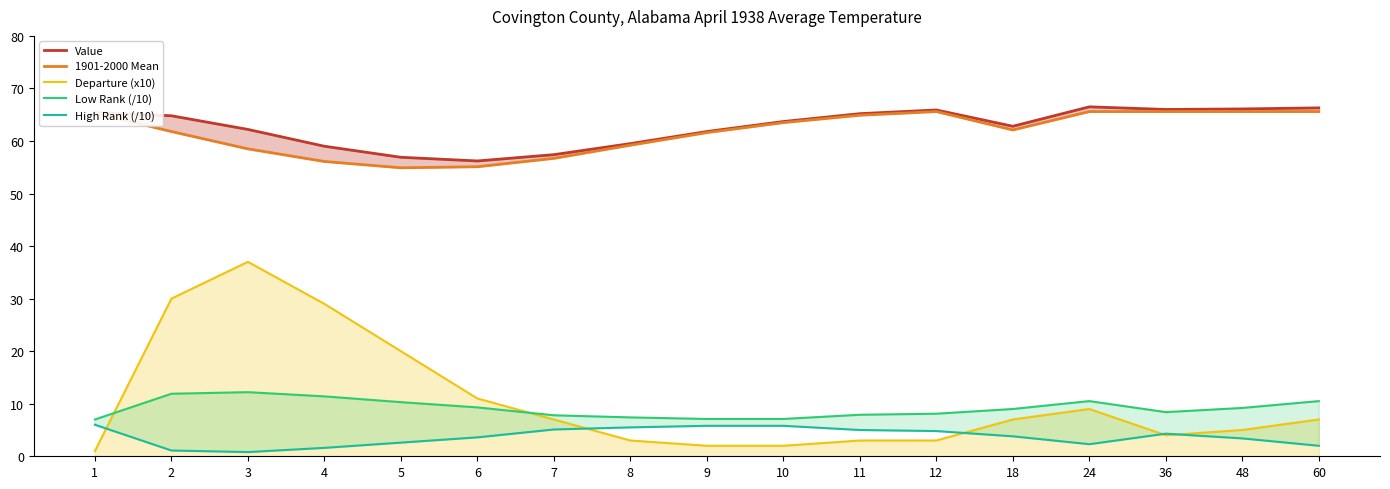

Which category has the highest value across all series?

24